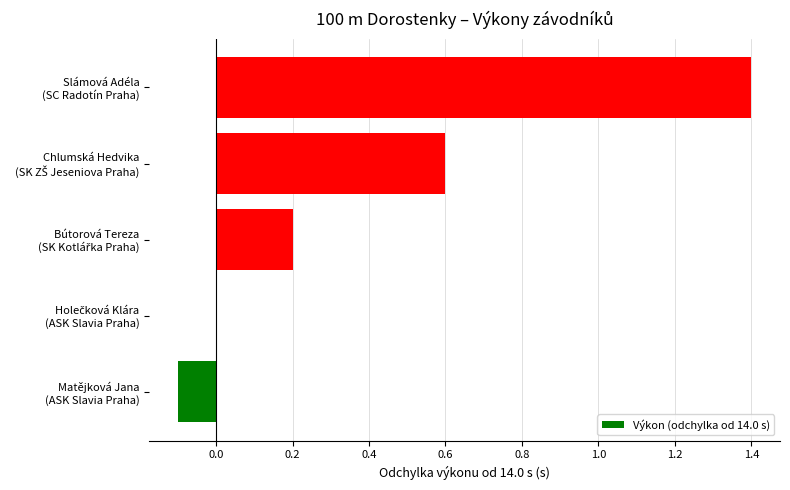

What is the greatest value displayed?

1.4